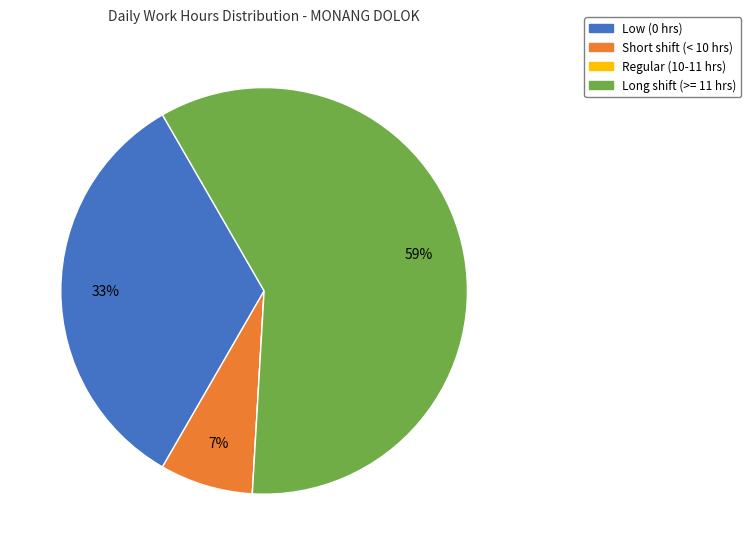

To the nearest percent, what is the average slice percentage?

25%